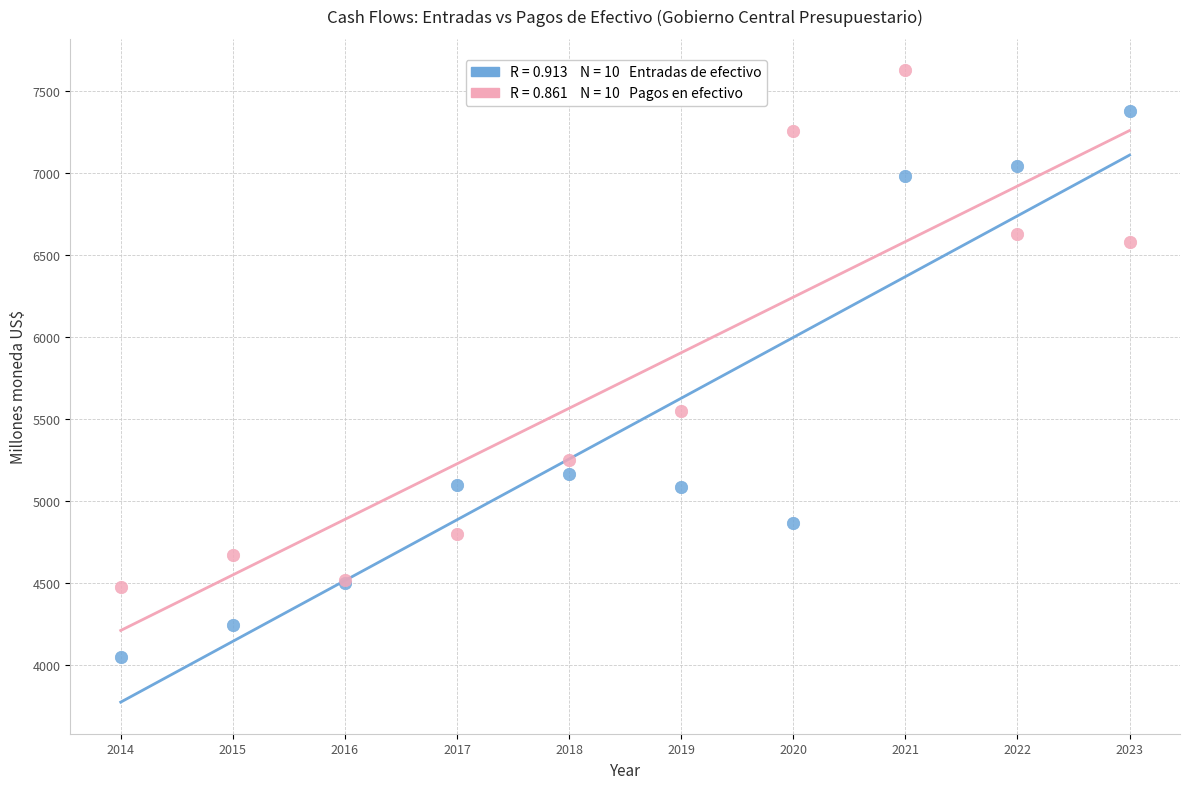

Across all series, what Y value is closest to 5838?

5552.4